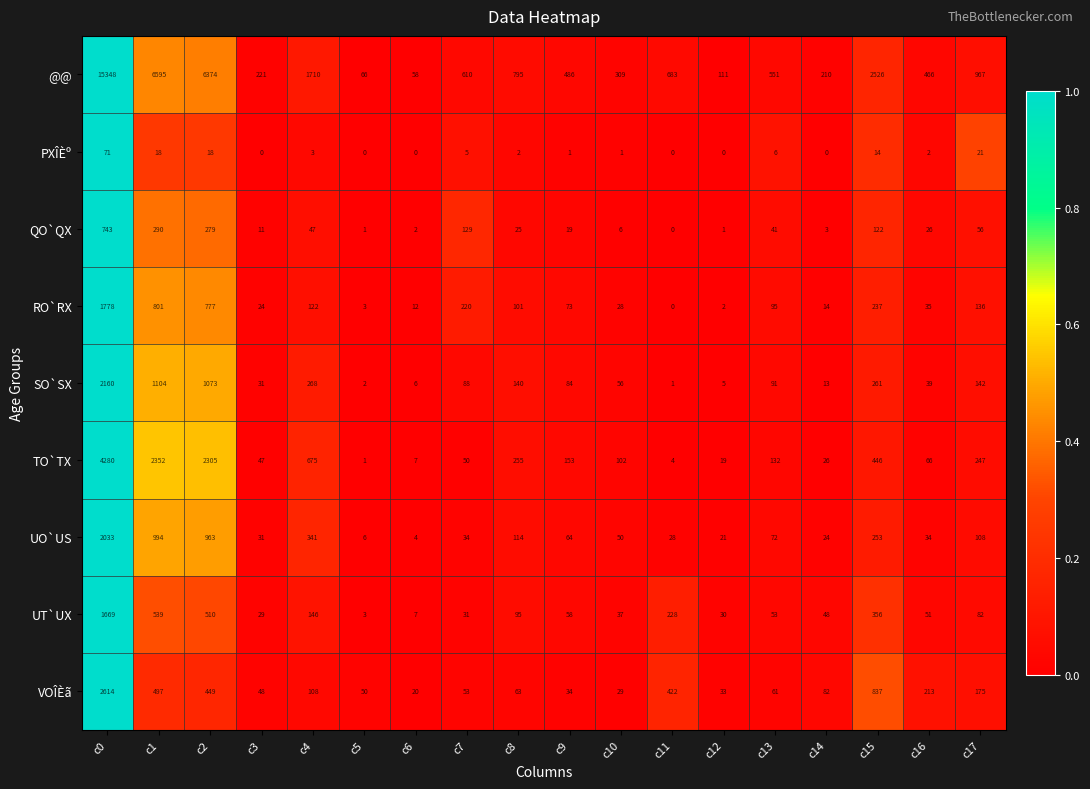

What is the difference between the UO`US values at c8 and c16?

80